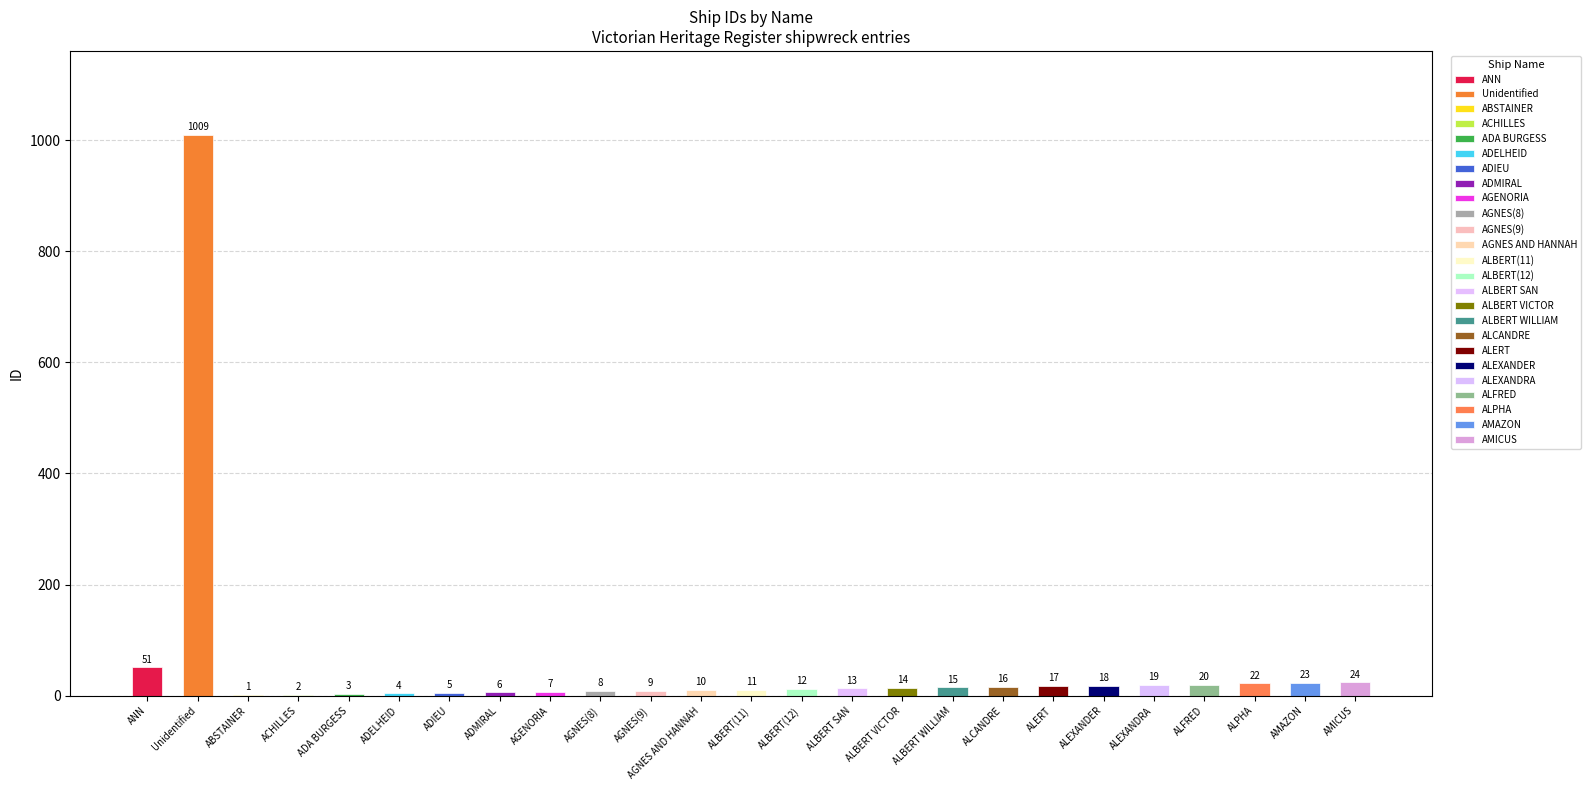

The chart shows a value of 5 at ADA BURGESS. True or false?

False